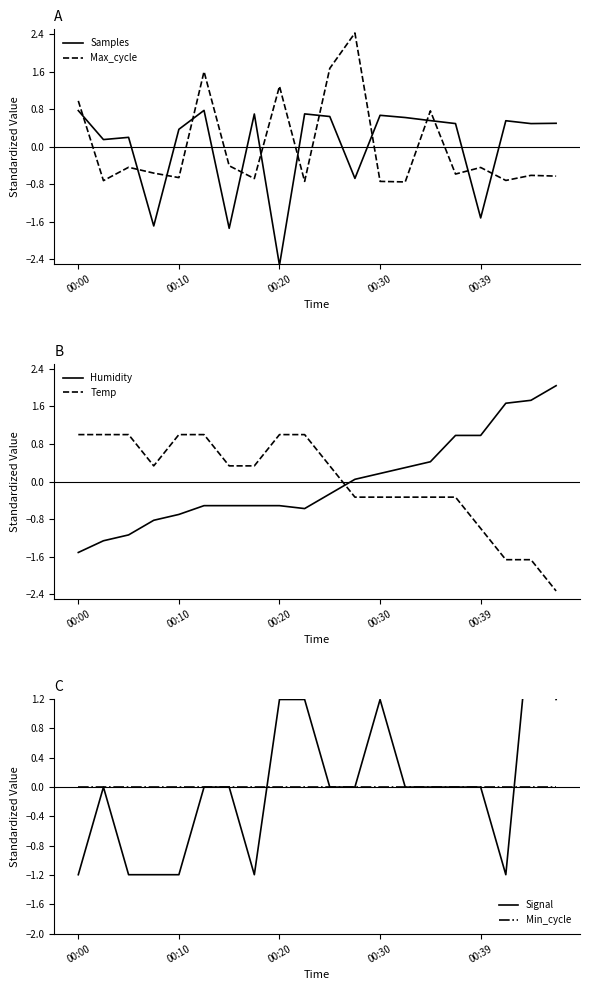

Which category has the lowest value in the Samples series?

00:20